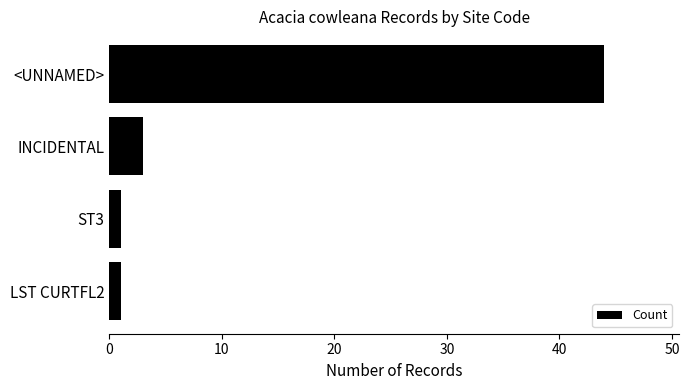

Reading top to bottom, extract all data points from this chart.

44	3	1	1